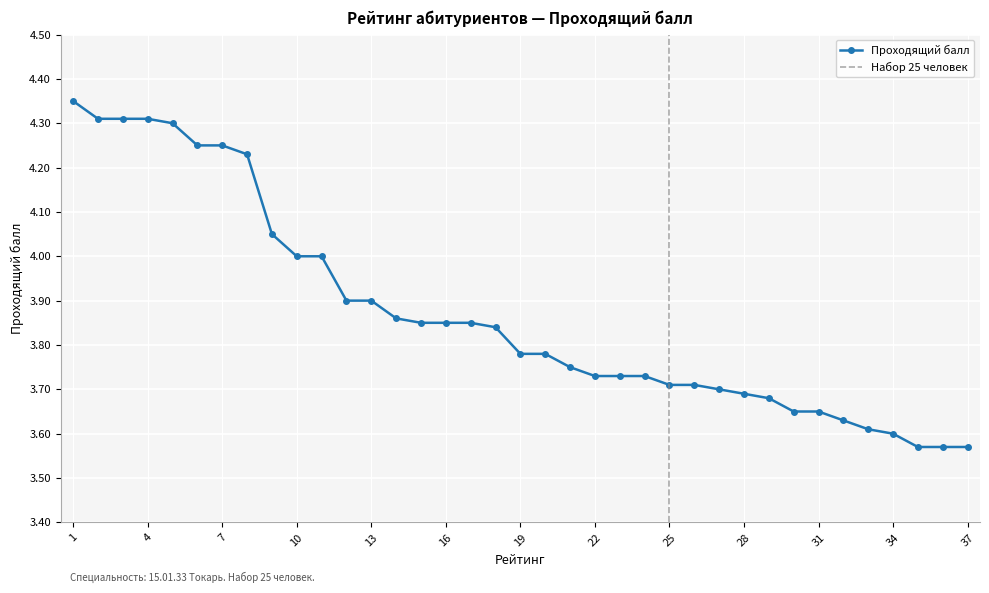

Is it true that the value at 28 is 3.7?

True